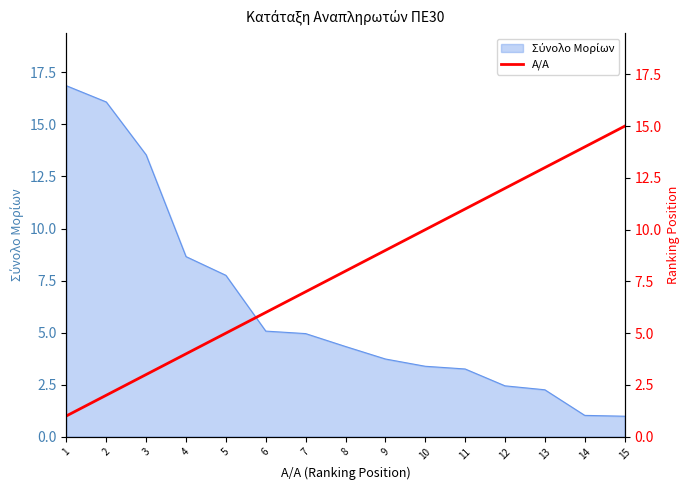

Does the chart display data point markers on the line(s)?

No